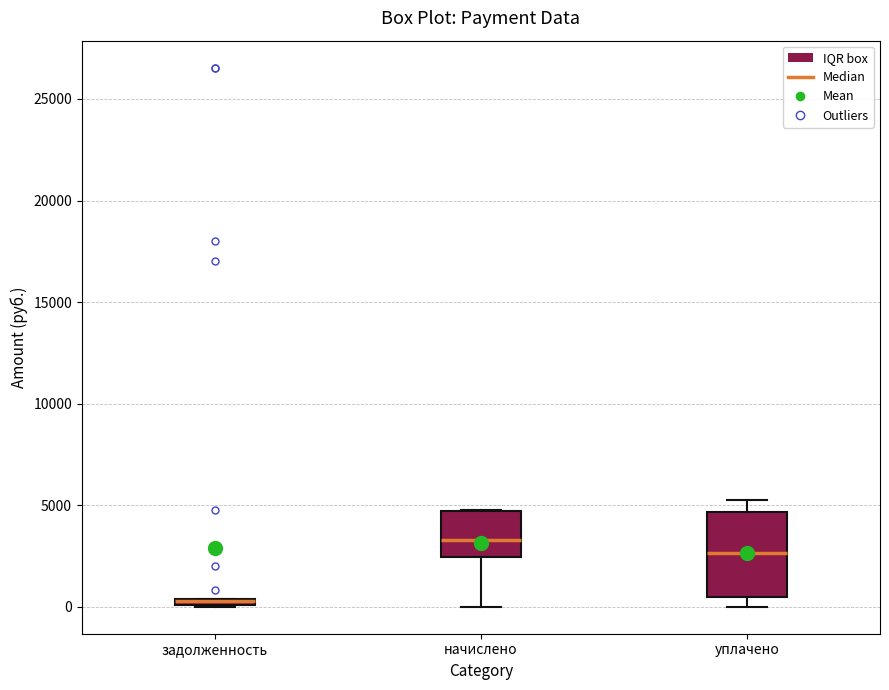

Where is the lower edge of the box for начислено on the y-axis? The values are not printed on the chart, so give them approximately, as read against the axis.

2500